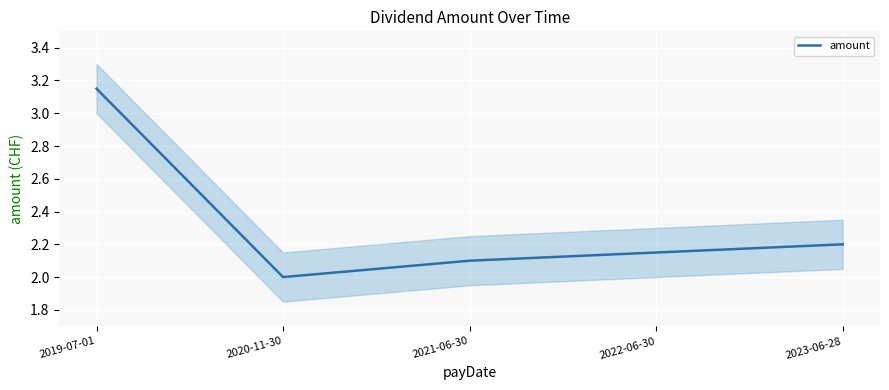

Which has a higher value, 2023-06-28 or 2022-06-30?

2023-06-28